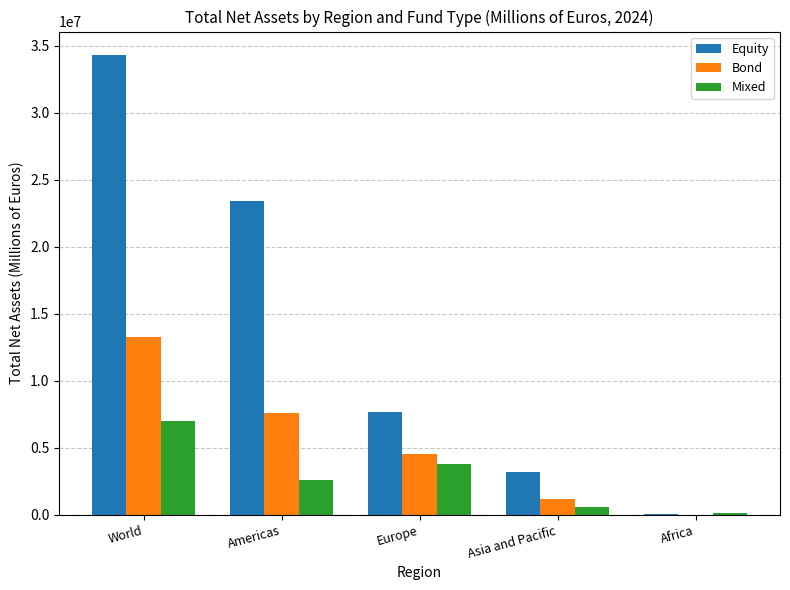

Where is Equity nearest to the value 17198042?

Americas